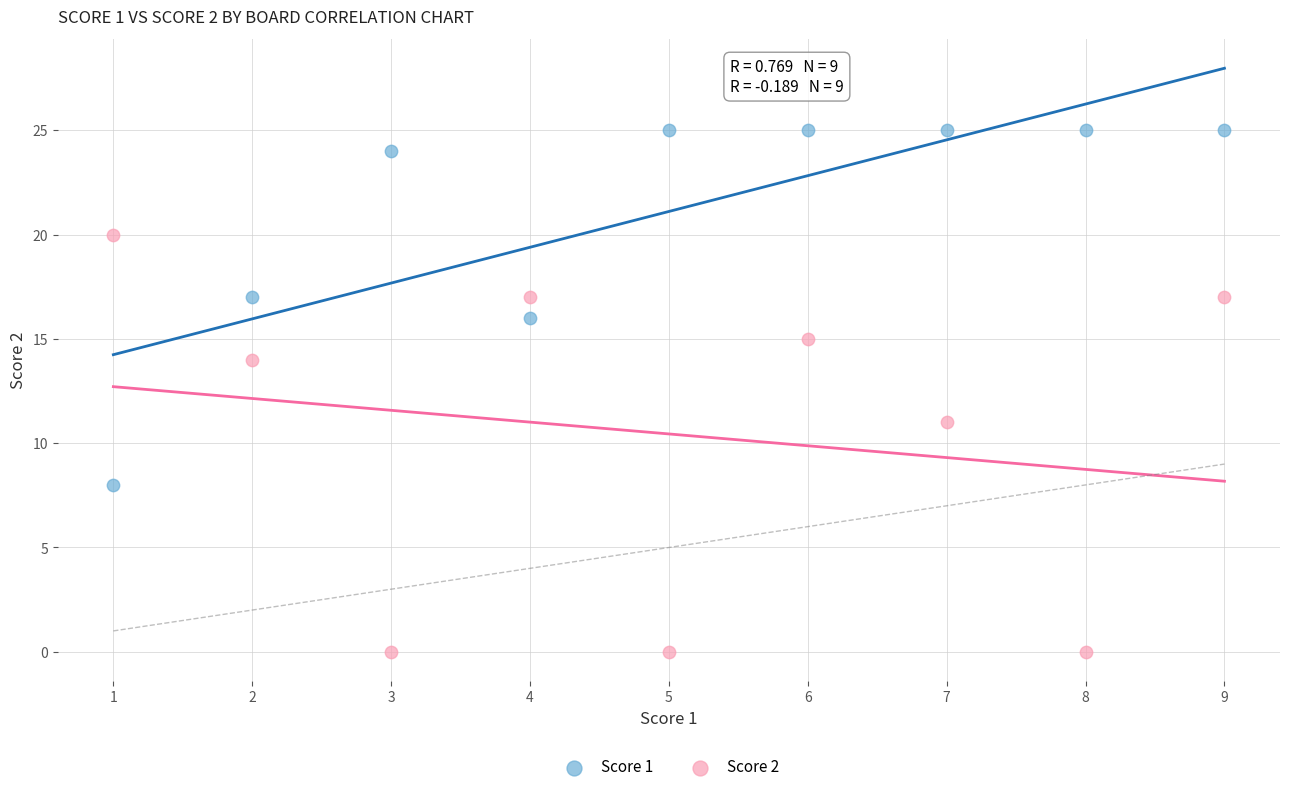

Across all data points, what is the range of Y values (max minus min)?

25